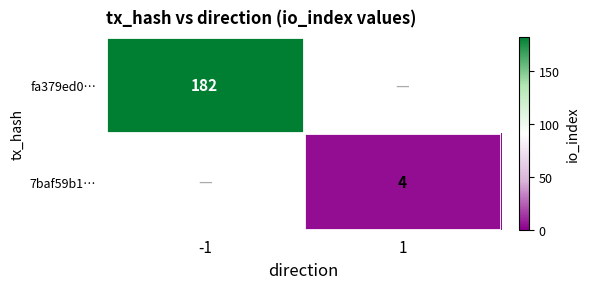

The value of 7baf59b1… at 1 is 3. True or false?

False